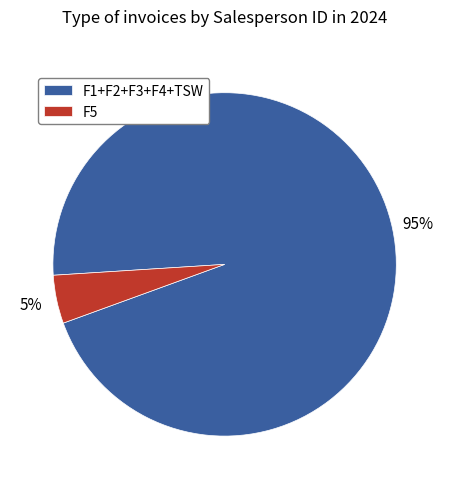

To the nearest percent, what is the combined percentage of F5 and F1+F2+F3+F4+TSW?

100%